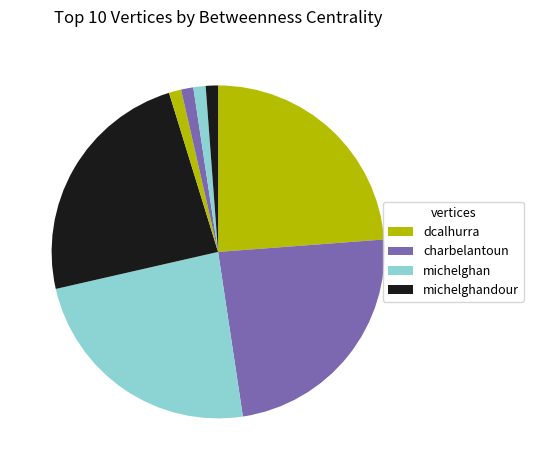

Count the number of slices in the pie.

8